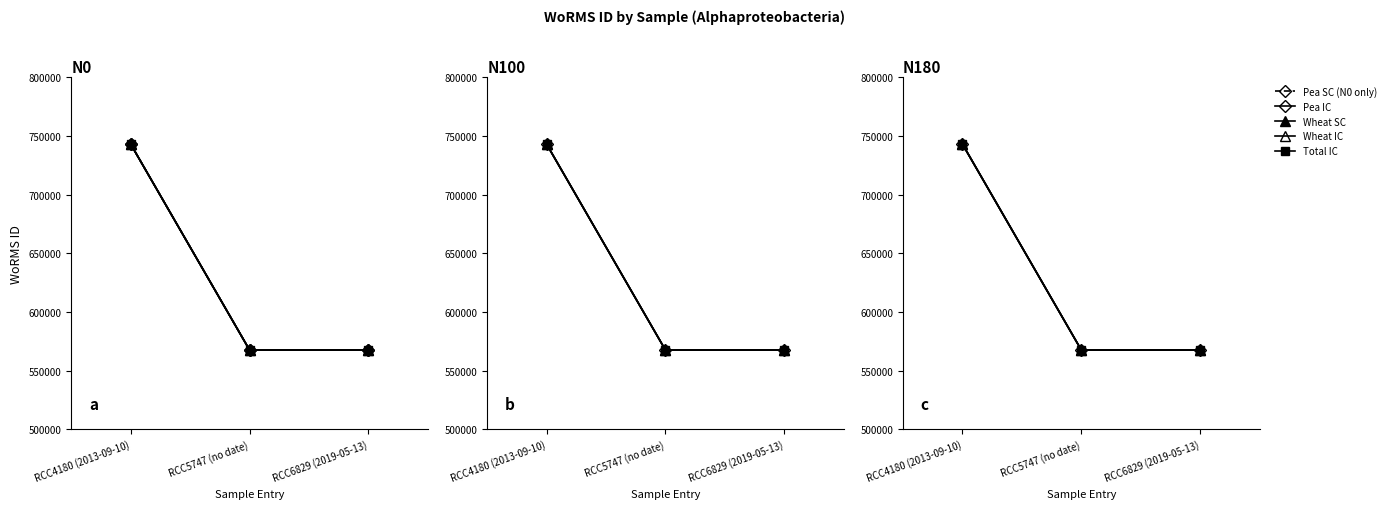

What is the total value across all series at RCC4180 (2013-09-10)?

3714905